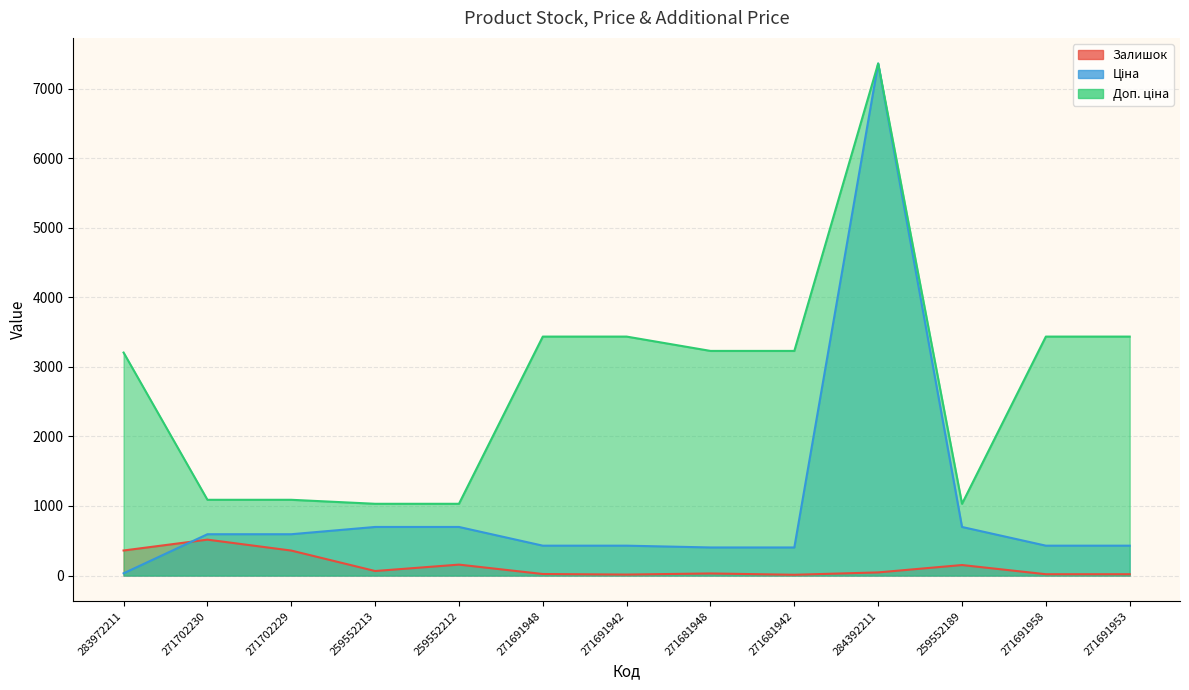

True or false: Доп. ціна and Ціна intersect in this chart.

False